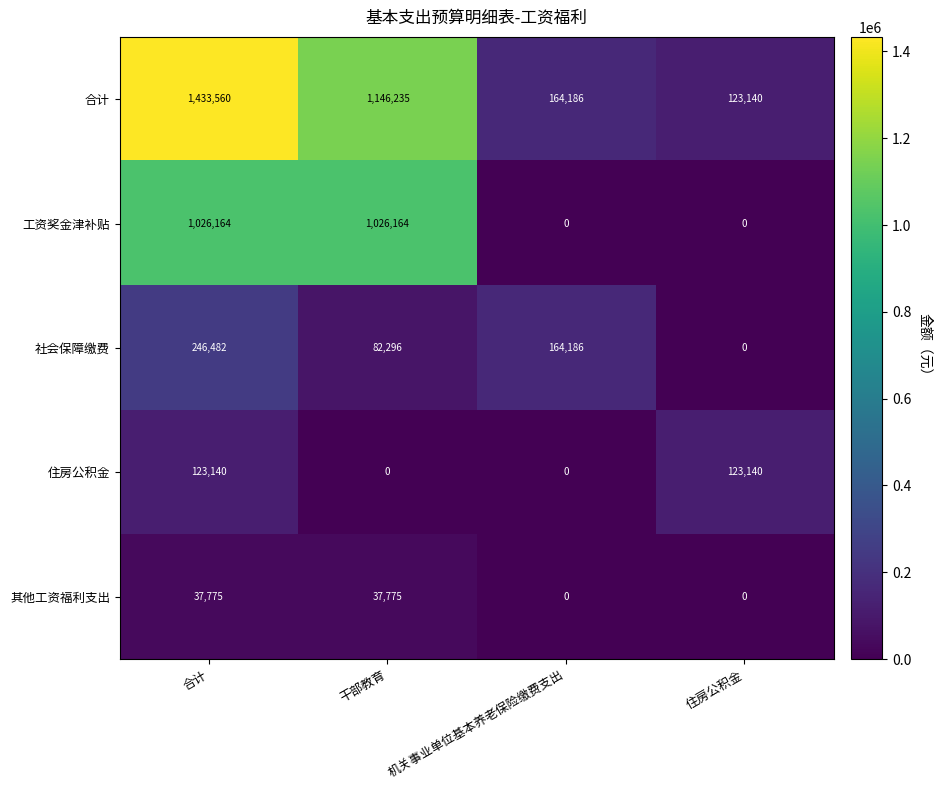

What is the difference between the maximum and minimum values in the 合计 series?

1310420